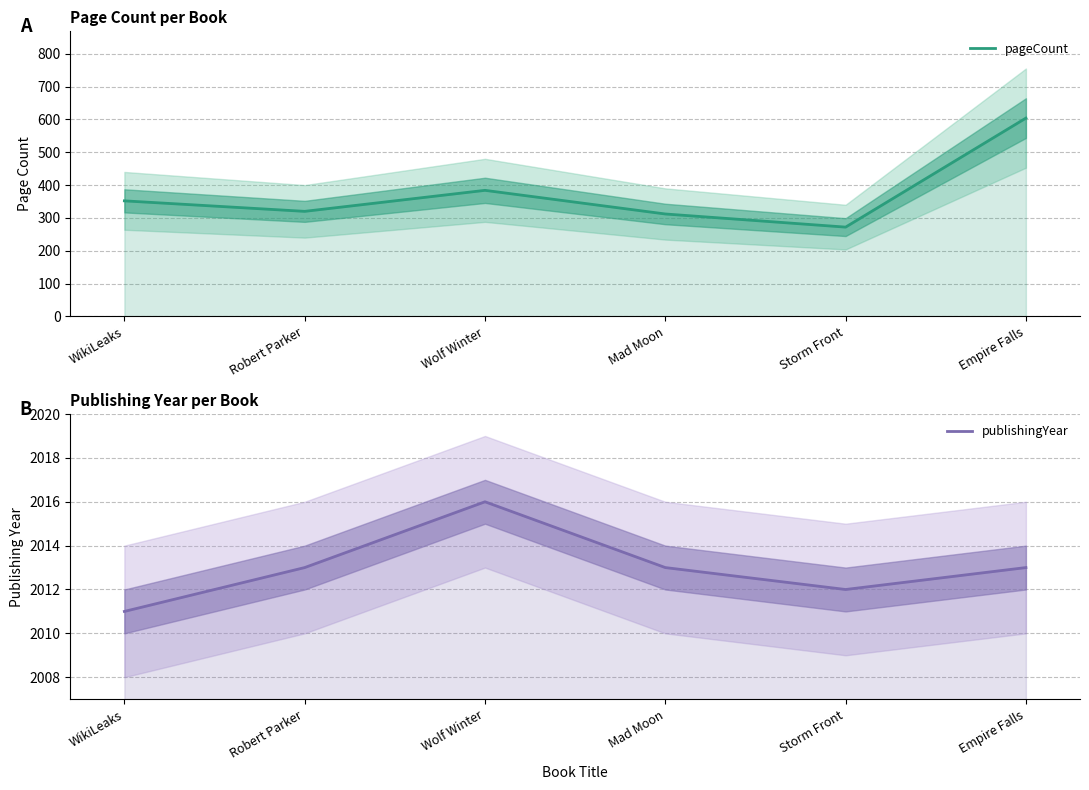

Reading left to right, extract all data points from this chart.

pageCount: WikiLeaks=352	Robert Parker=320	Wolf Winter=384	Mad Moon=312	Storm Front=272	Empire Falls=604
publishingYear: WikiLeaks=2011	Robert Parker=2013	Wolf Winter=2016	Mad Moon=2013	Storm Front=2012	Empire Falls=2013